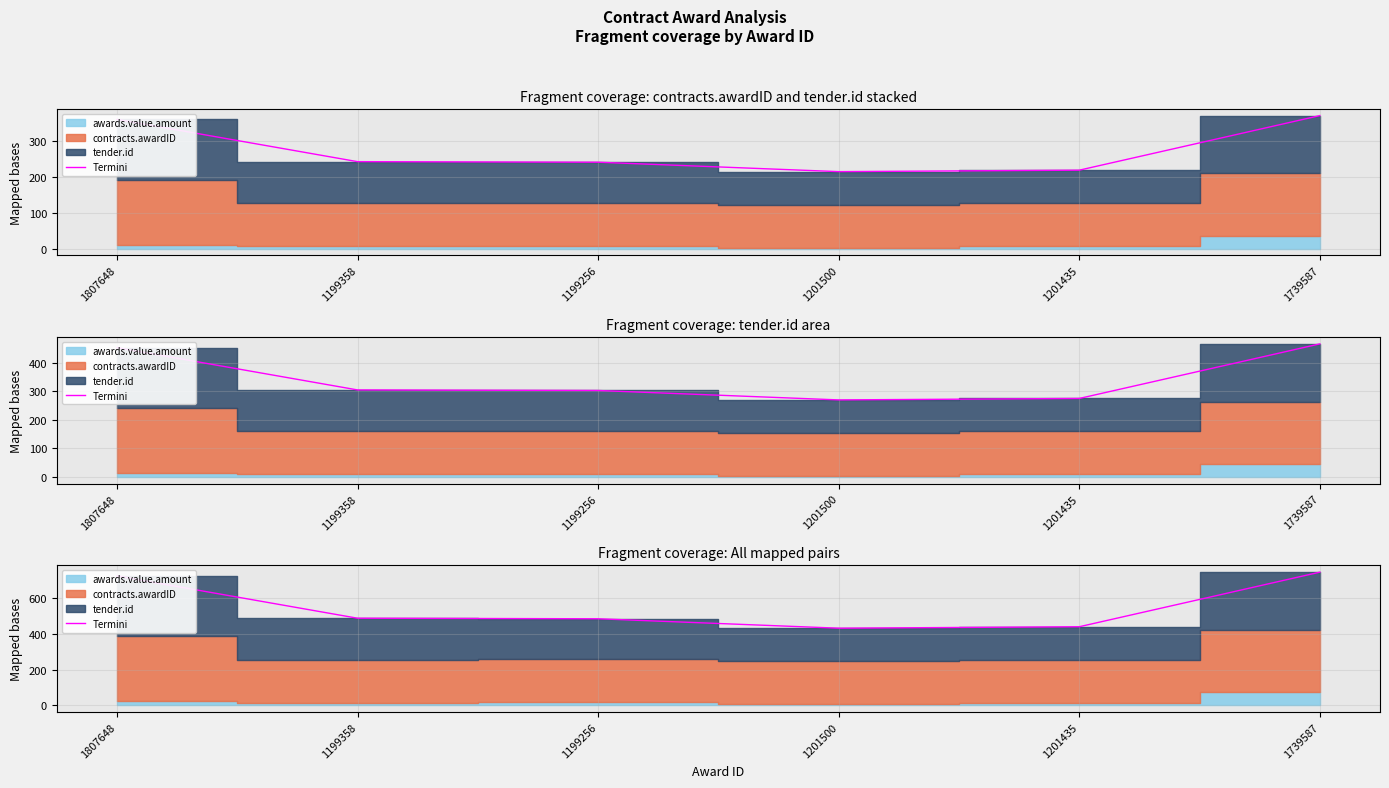

What position from the left is 1199358?

2